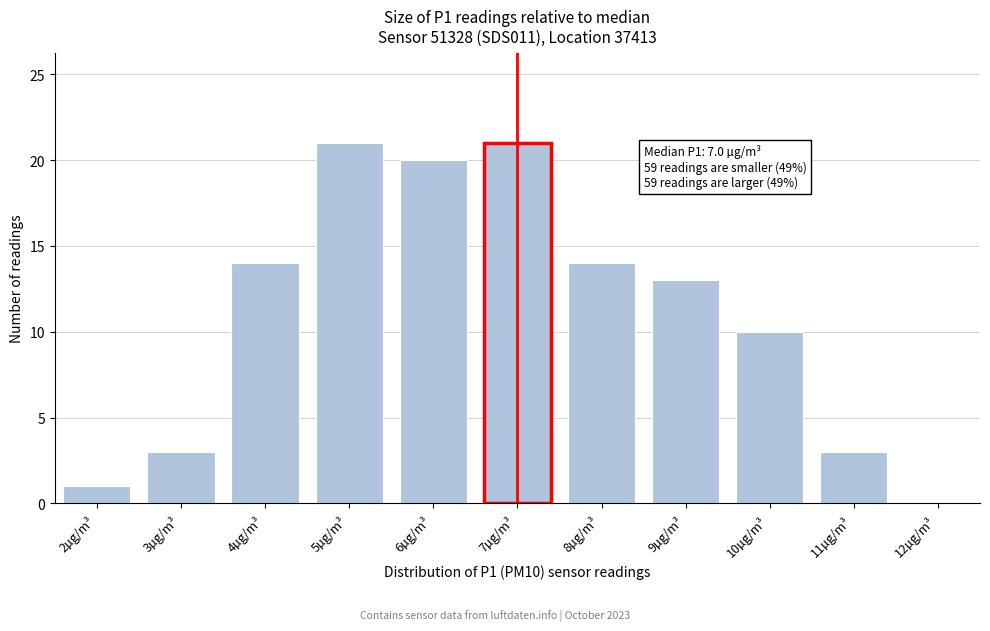

Reading left to right, transcribe all the data shown in this chart.

2µg/m³=1	3µg/m³=3	4µg/m³=14	5µg/m³=21	6µg/m³=20	7µg/m³=21	8µg/m³=14	9µg/m³=13	10µg/m³=10	11µg/m³=3	12µg/m³=0